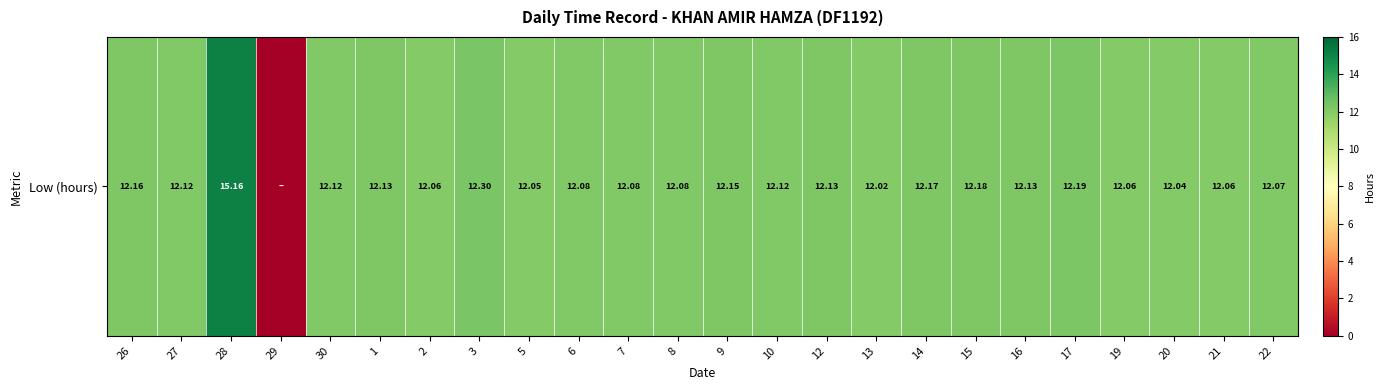

What is the difference between the second highest and second lowest values?

0.3